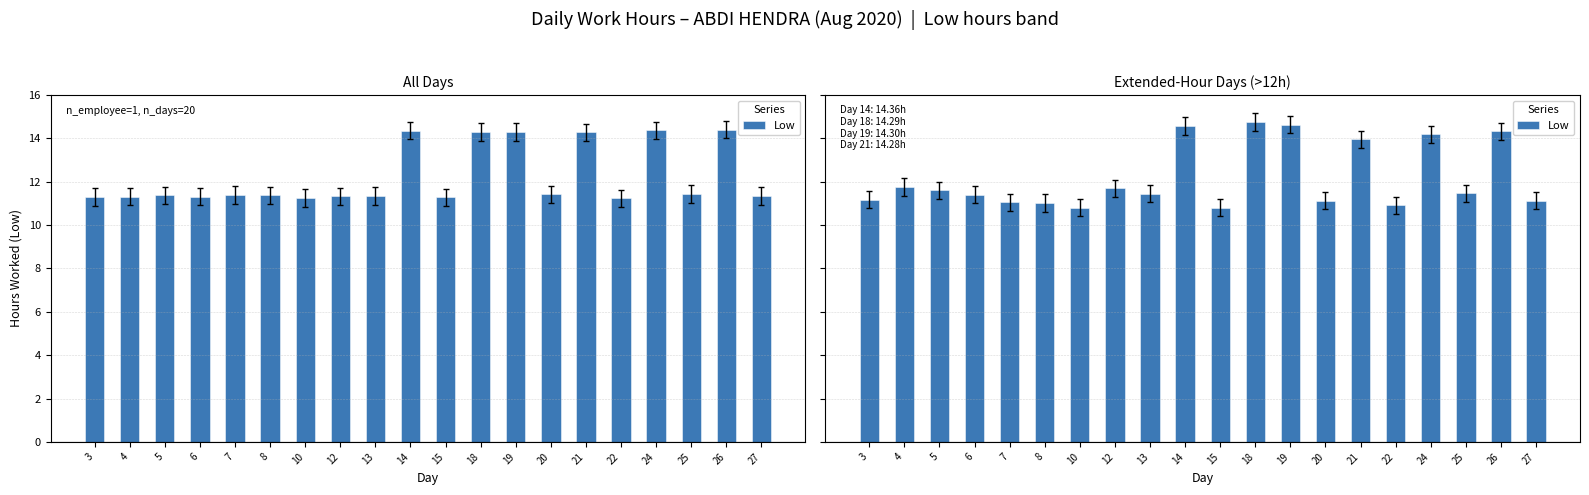

Reading left to right, transcribe all the data shown in this chart.

3=11.2	4=11.8	5=11.6	6=11.4	7=11.0	8=11.0	10=10.8	12=11.7	13=11.5	14=14.6	15=10.8	18=14.8	19=14.6	20=11.1	21=14.0	22=10.9	24=14.2	25=11.5	26=14.3	27=11.1